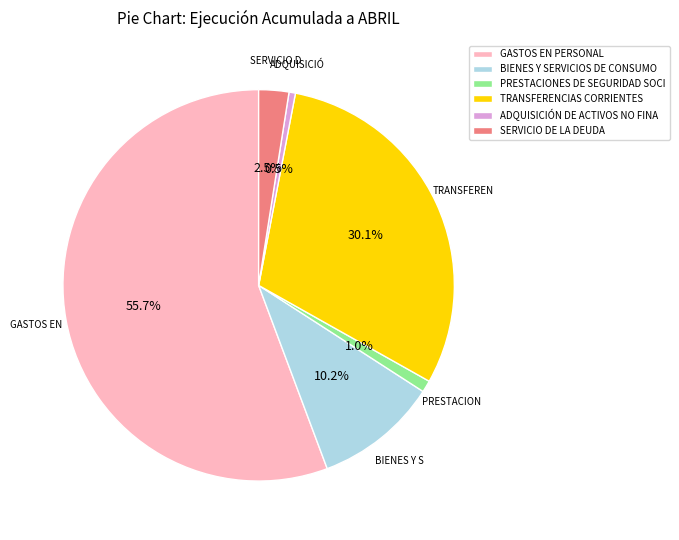

Does any single category account for the majority?

Yes